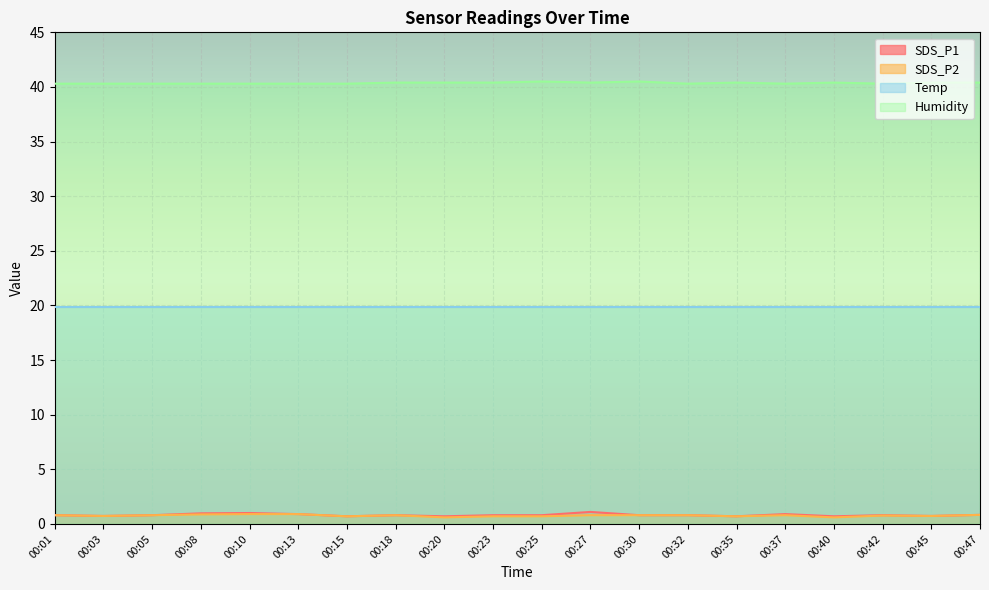

At how many categories does at least one series exceed 14?

20